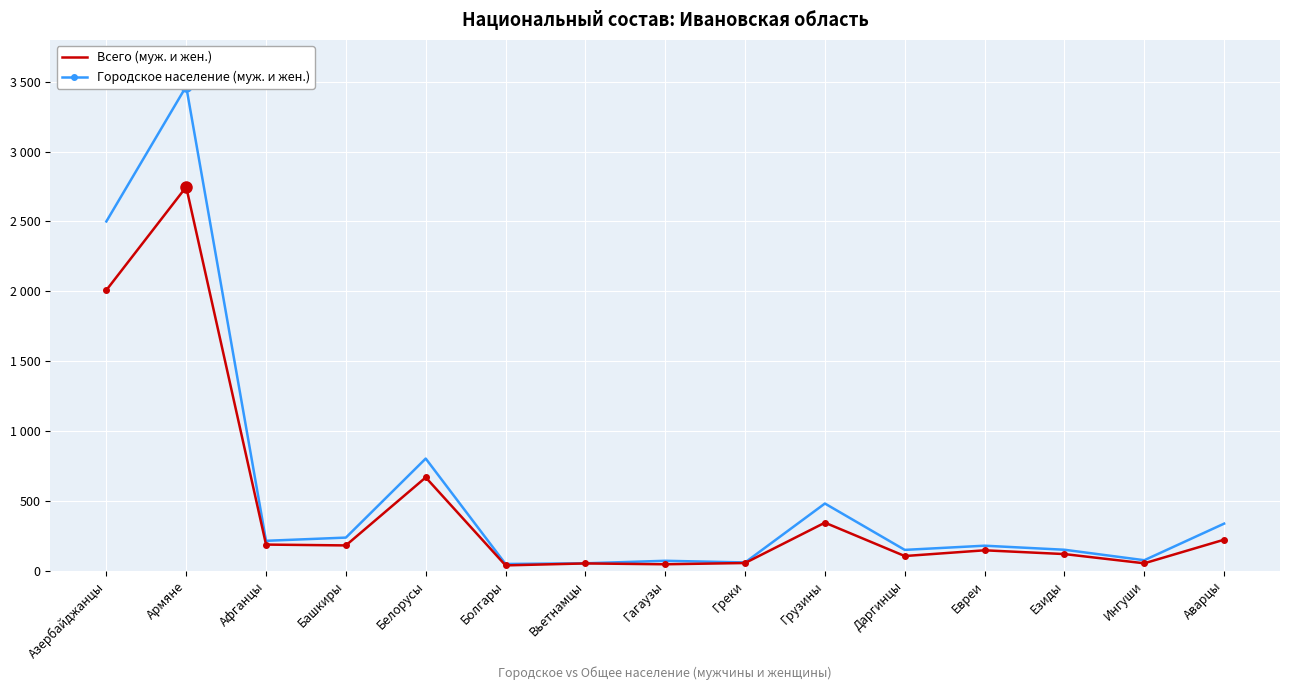

Where is the first local minimum for Городское население (муж. и жен.)?

Башкиры